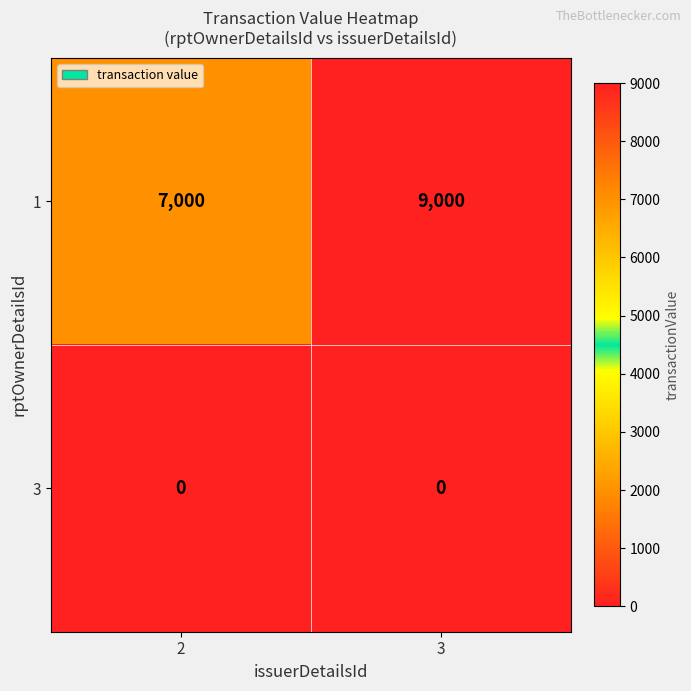

True or false: 1 has a value of 11100 at 2.

False